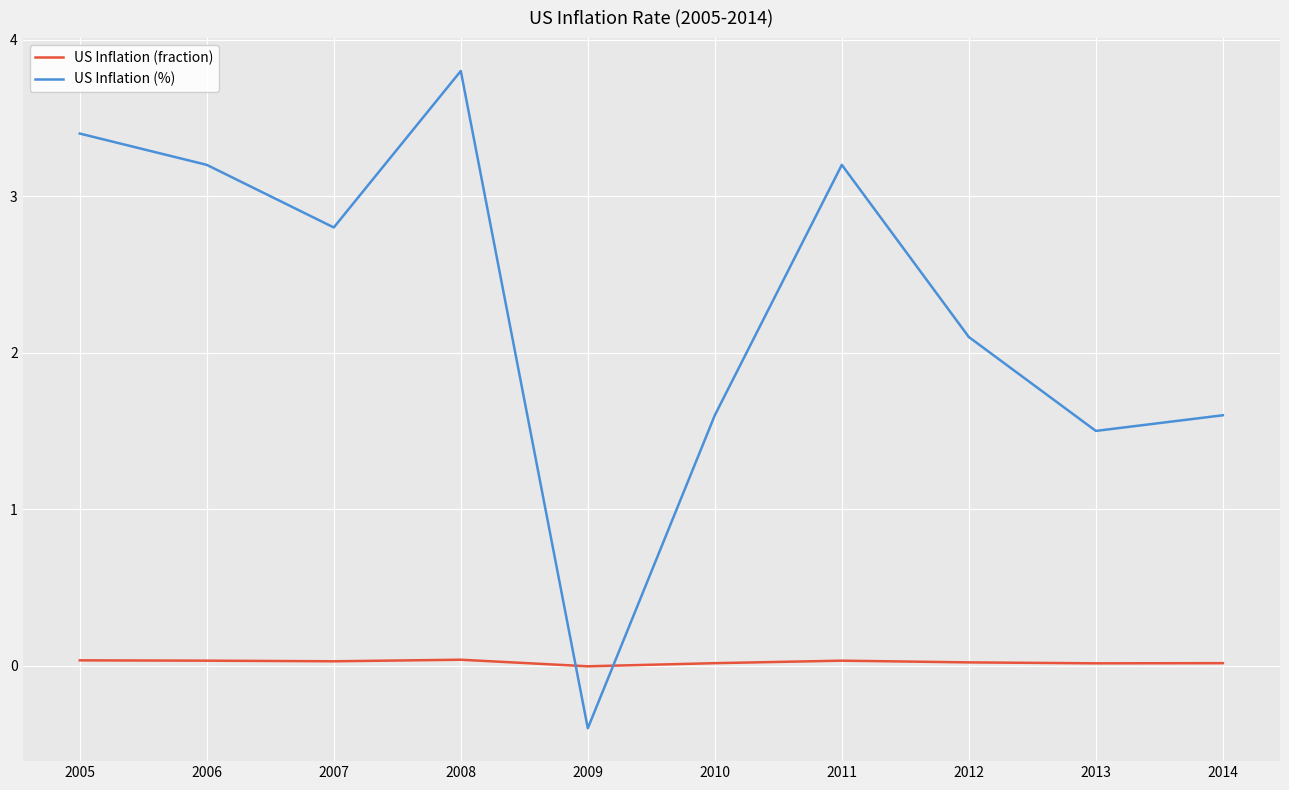

Which series ends up on top after the final intersection of US Inflation (%) and US Inflation (fraction)?

US Inflation (%)